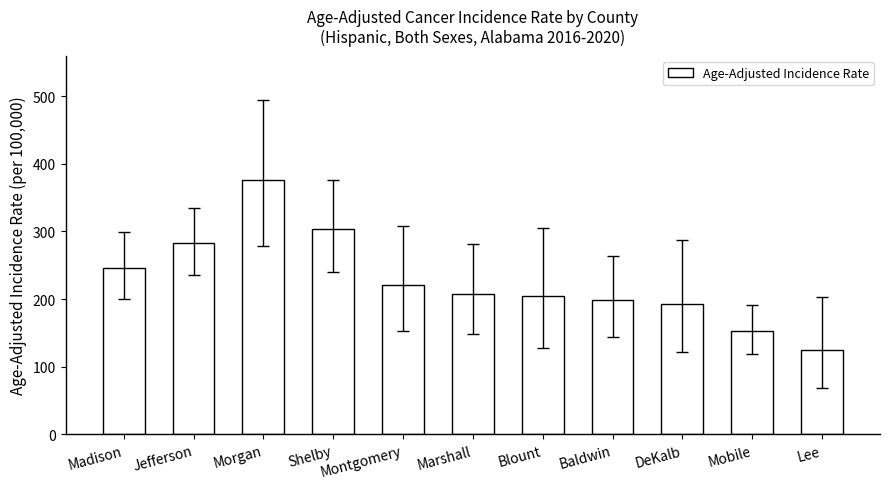

True or false: the data shows 197.9 at Baldwin.

True